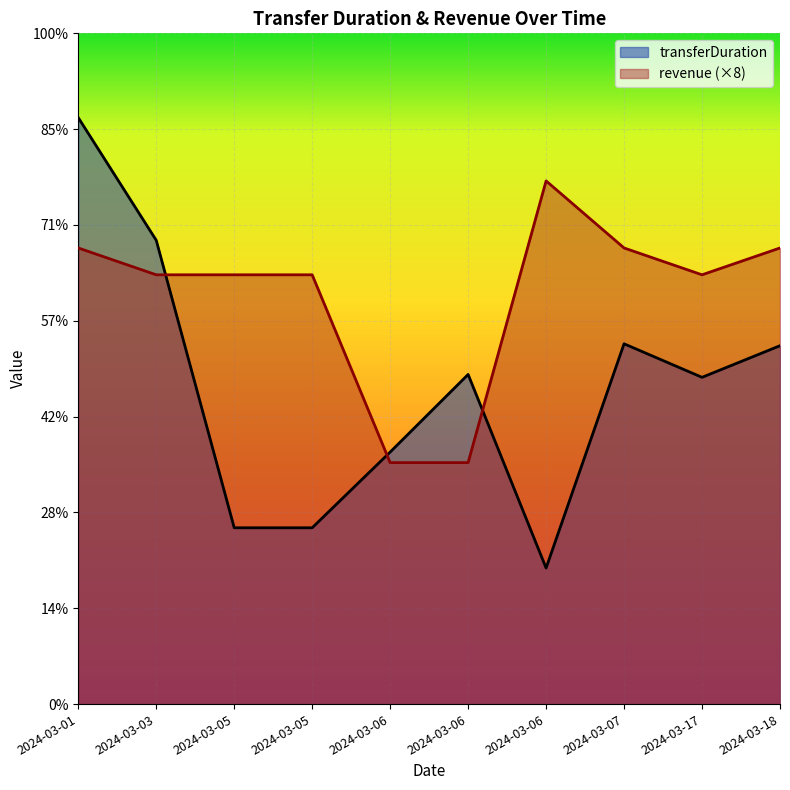

How many interior local peaks does the transferDuration series have?

2